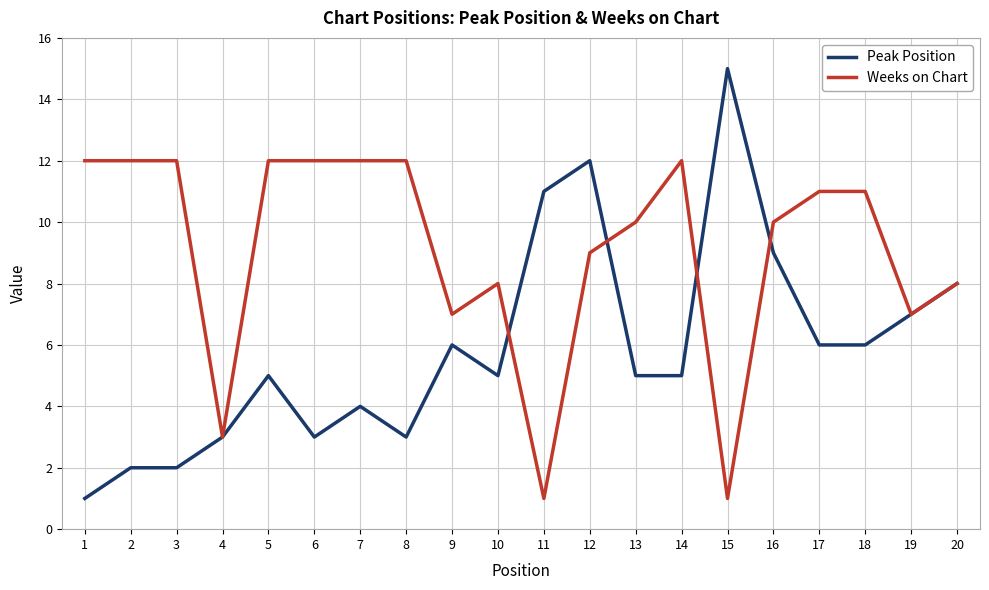

Is it true that Weeks on Chart equals 1 at 11?

True